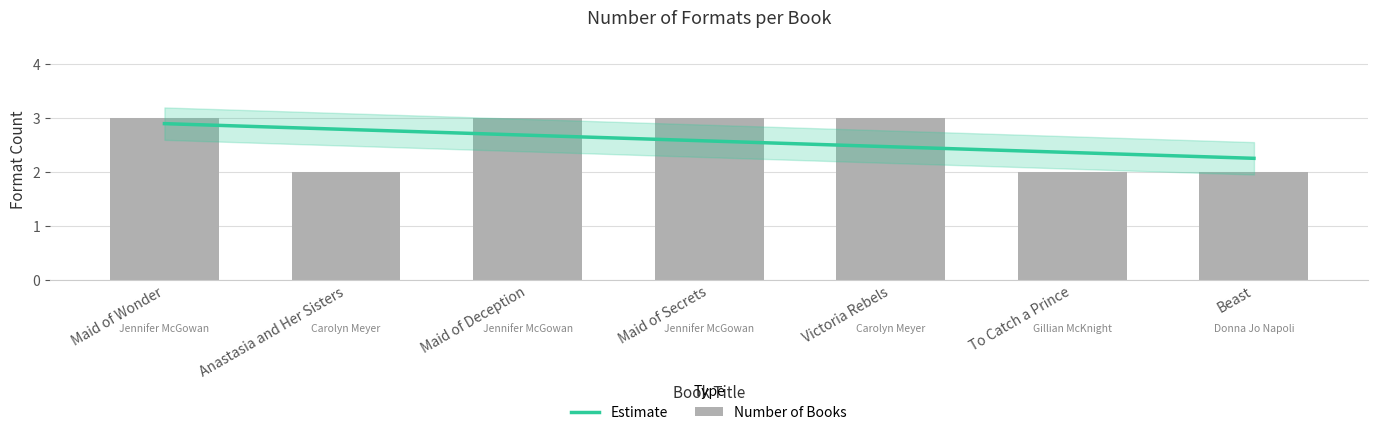

Rank the categories by value from lowest to highest.

Anastasia and Her Sisters, To Catch a Prince, Beast, Maid of Wonder, Maid of Deception, Maid of Secrets, Victoria Rebels